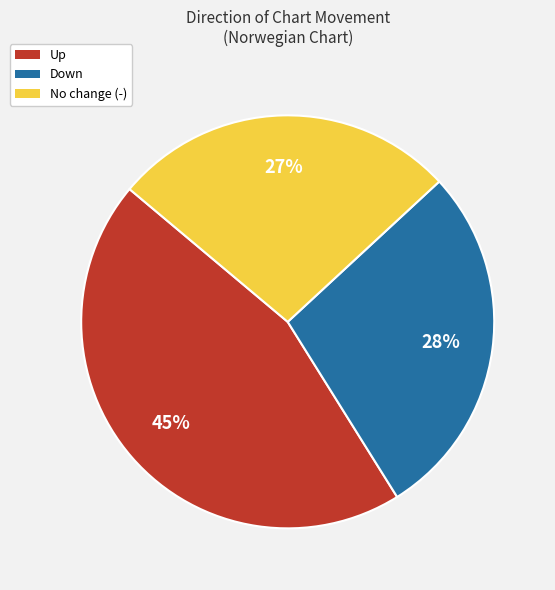

The Up slice represents 52% of the pie. True or false?

False